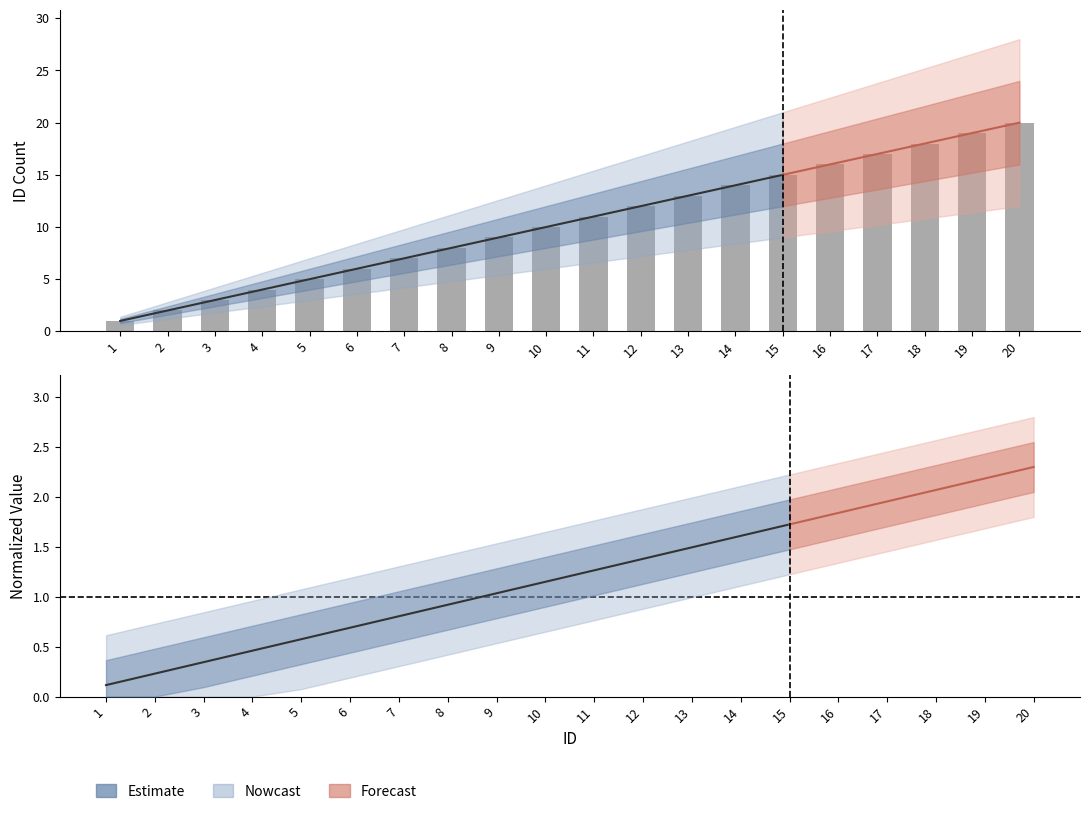

Reading left to right, what are all the values shown in this chart?

1=1	2=2	3=3	4=4	5=5	6=6	7=7	8=8	9=9	10=10	11=11	12=12	13=13	14=14	15=15	16=16	17=17	18=18	19=19	20=20